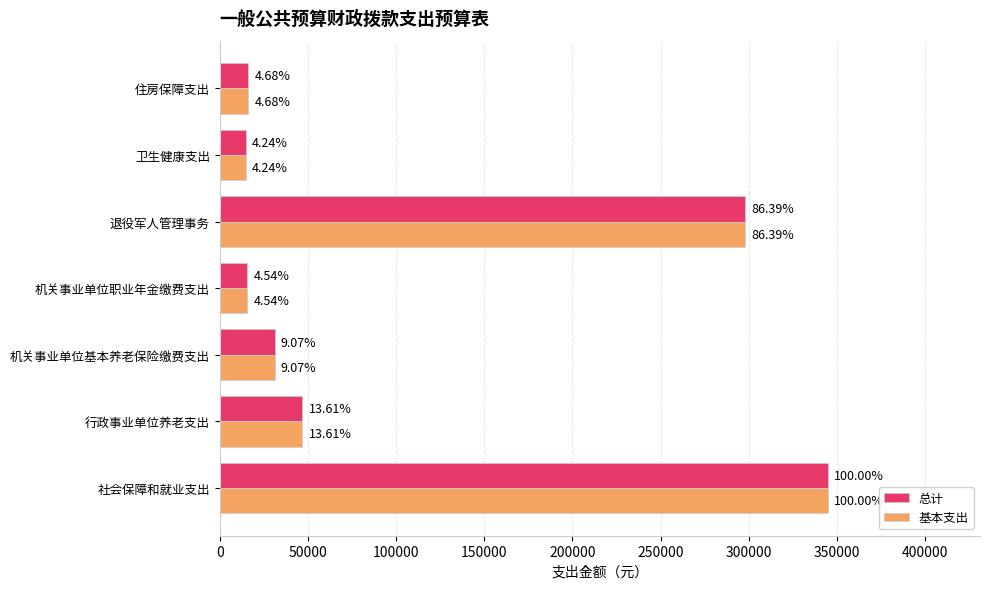

What is the difference between the maximum and second lowest values in the 总计 series?

329245.0